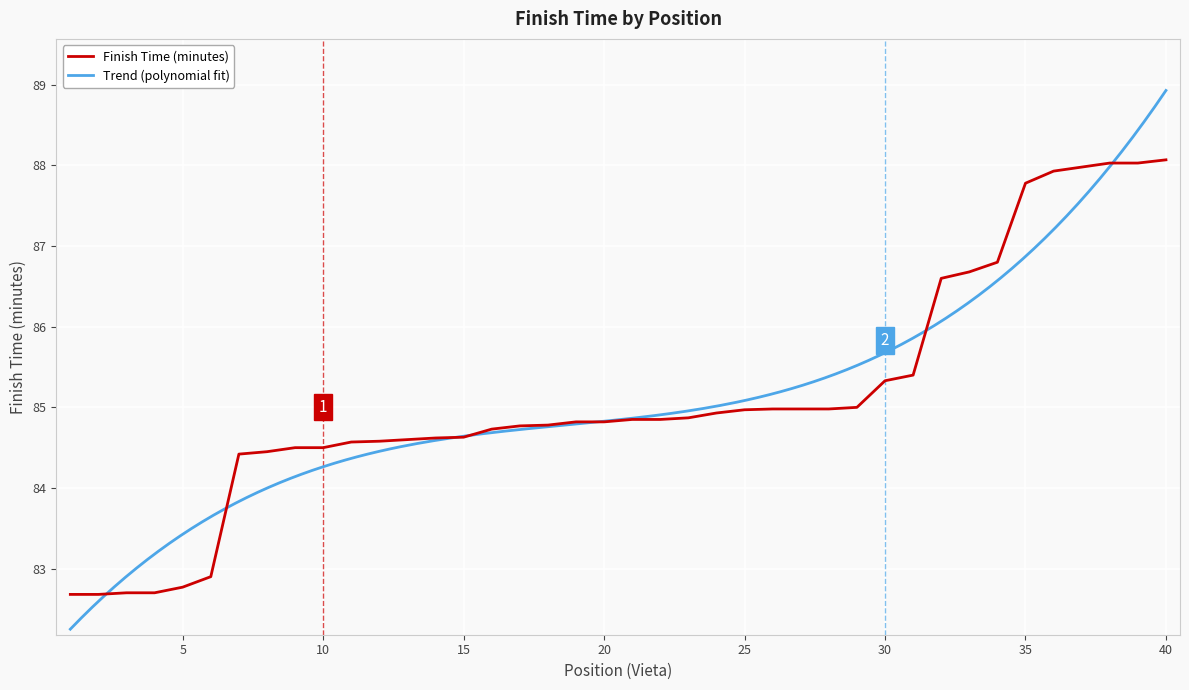

Which label corresponds to the smallest value in the chart?

1